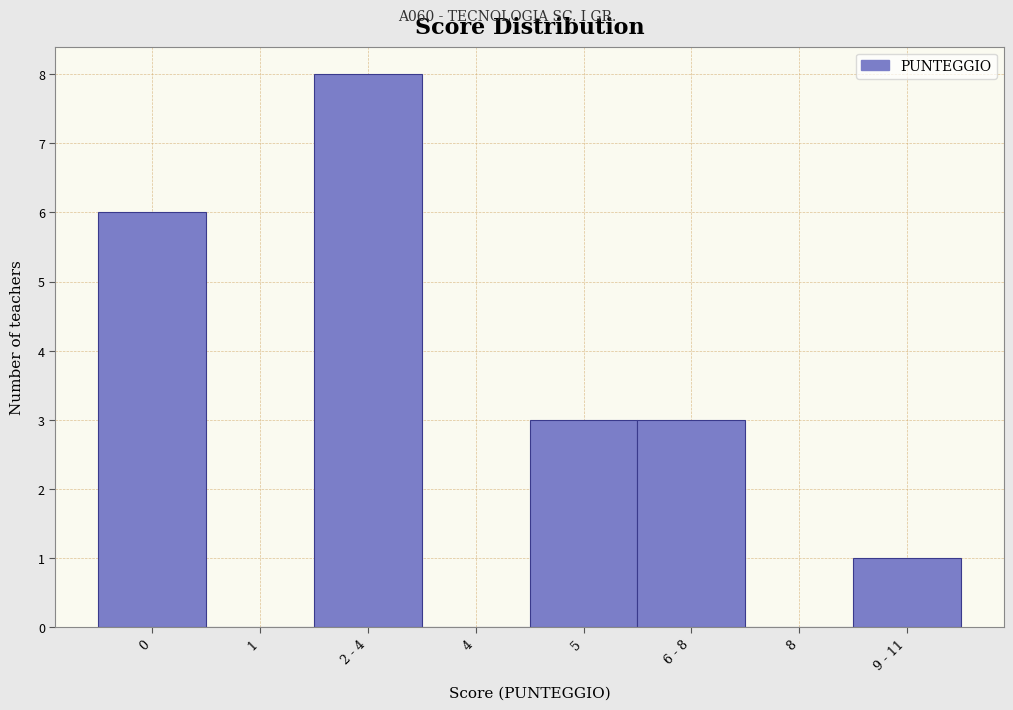

Reading left to right, transcribe all the data shown in this chart.

0=6	1=0	2 - 4=8	4=0	5=3	6 - 8=3	8=0	9 - 11=1